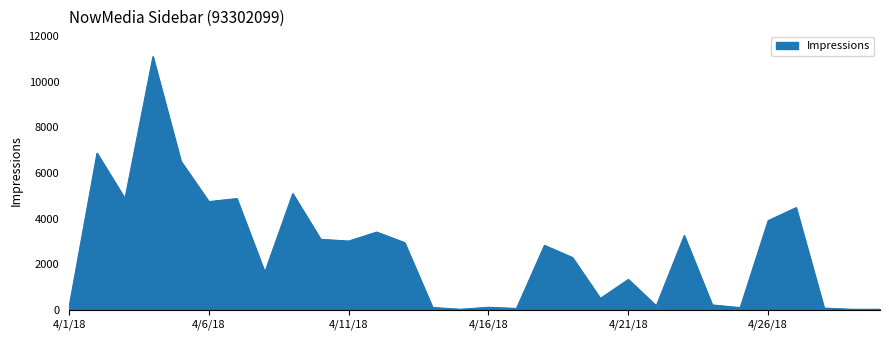

What is the difference between the maximum and minimum values?

11088